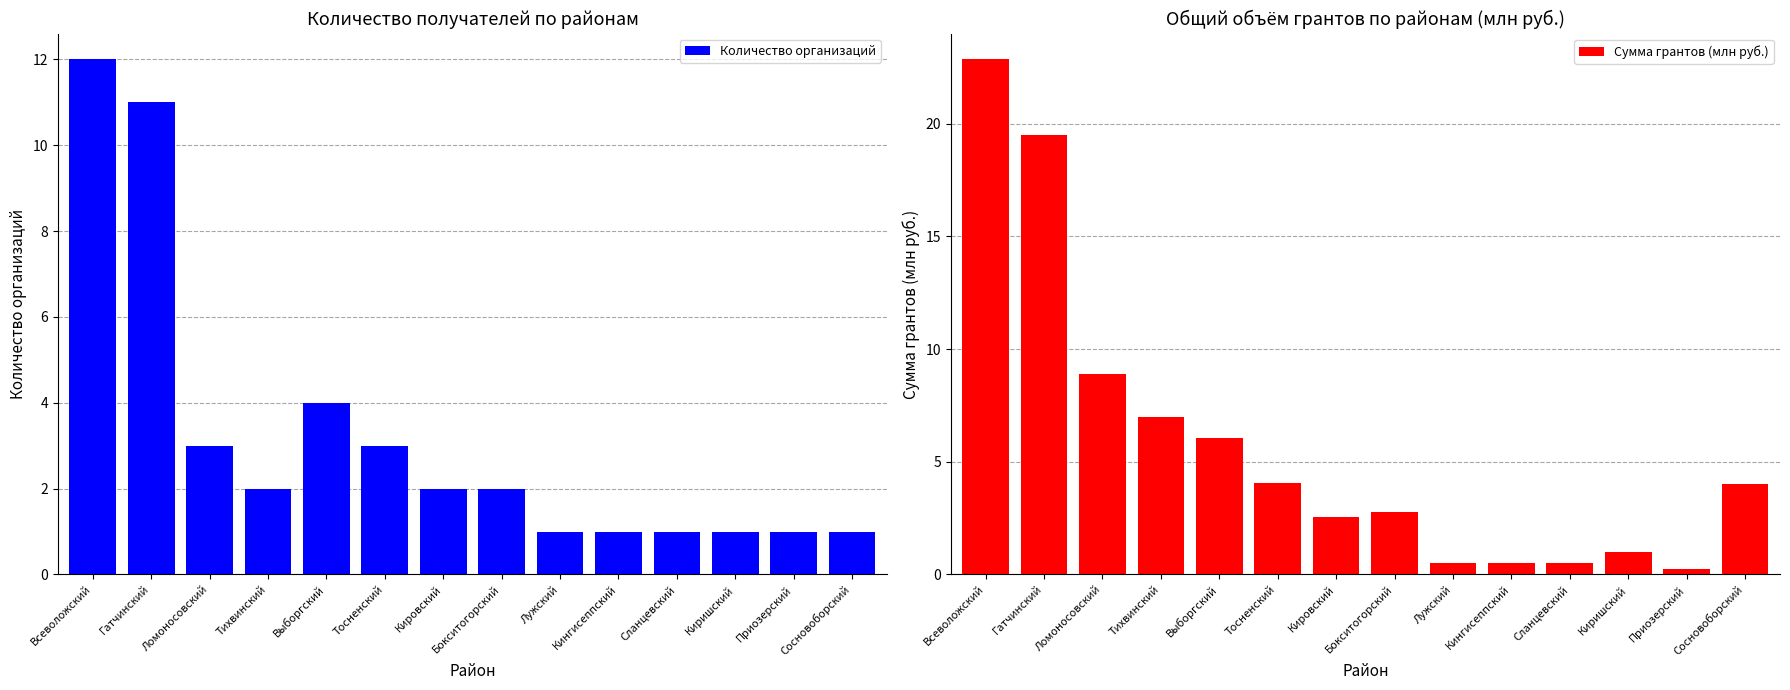

What is the label of the 13th bar from the left?

Приозерский